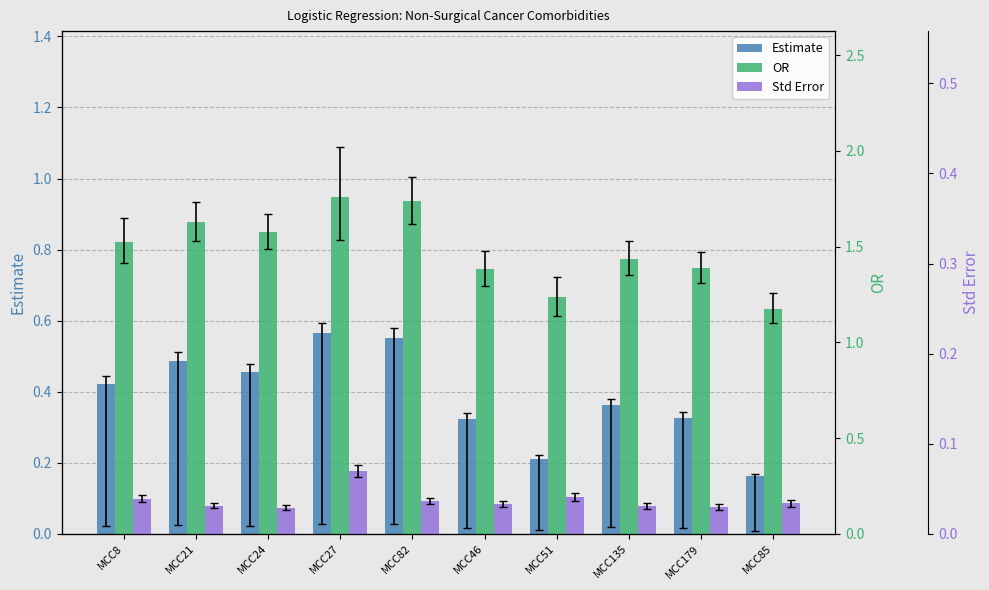

Which series changed the most between MCC24 and MCC85?

OR